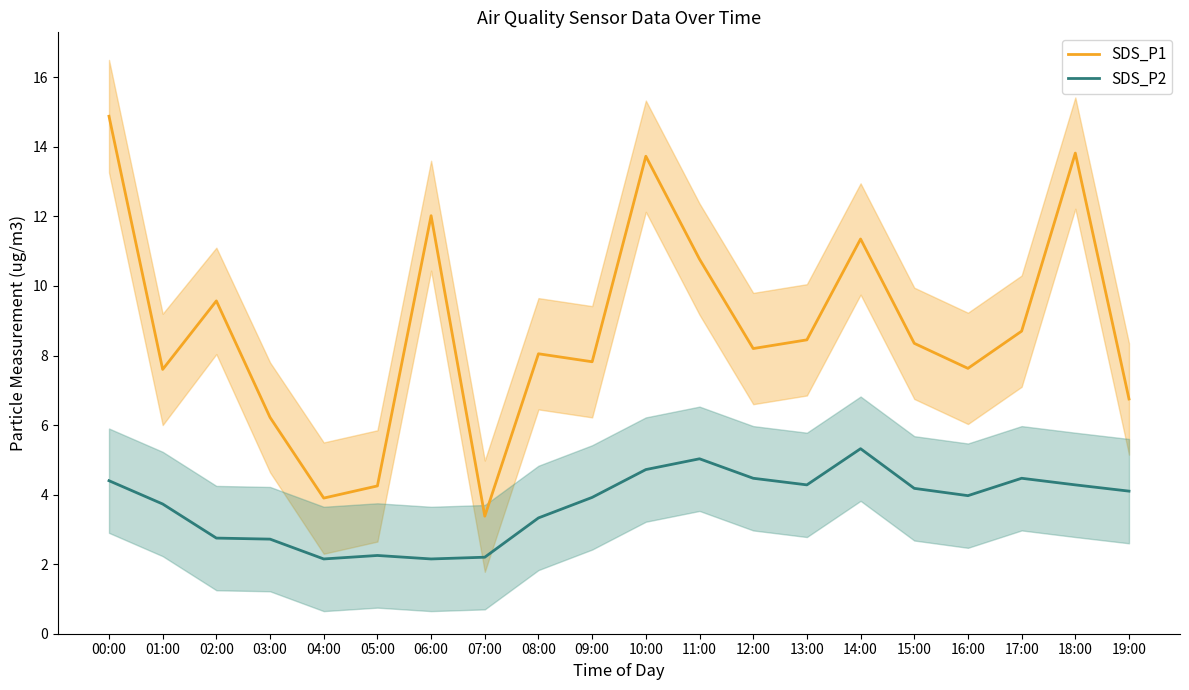

At which label does SDS_P1 reach its peak?

00:00